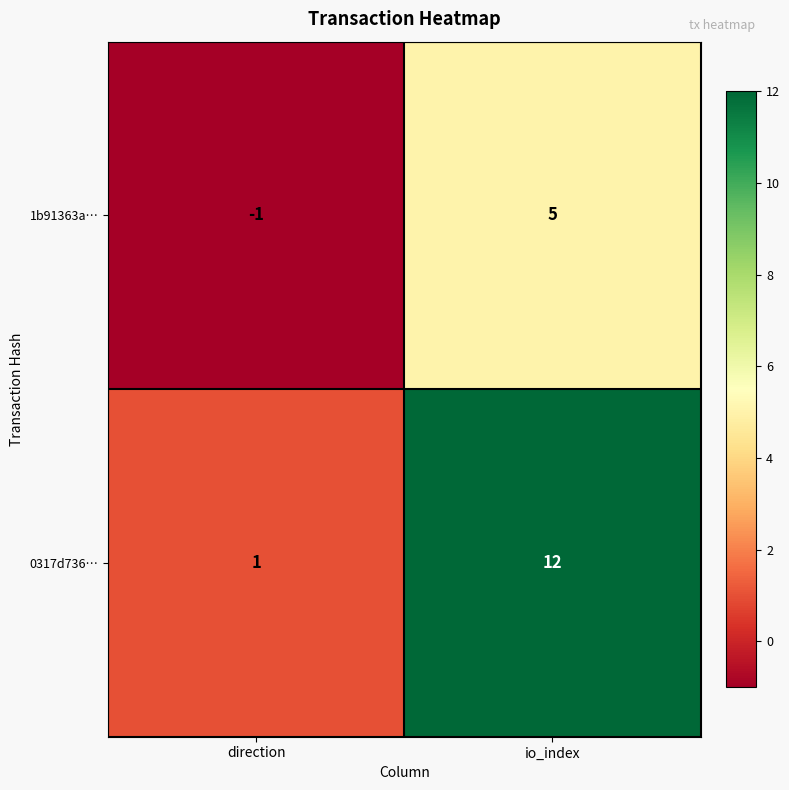

What is the difference between the 1b91363a… values at direction and io_index?

6